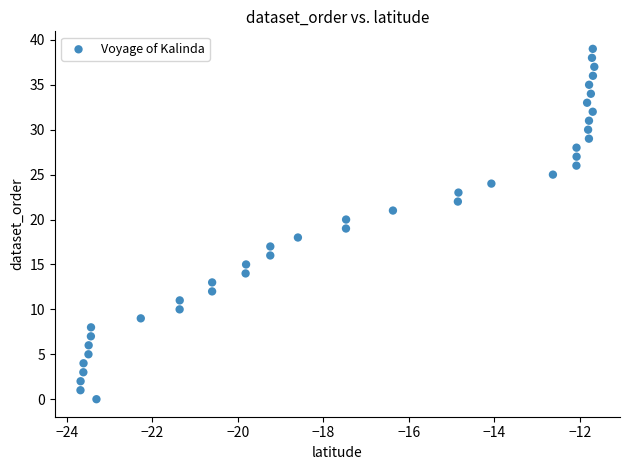

What is the range of Y values (max minus min)?

39